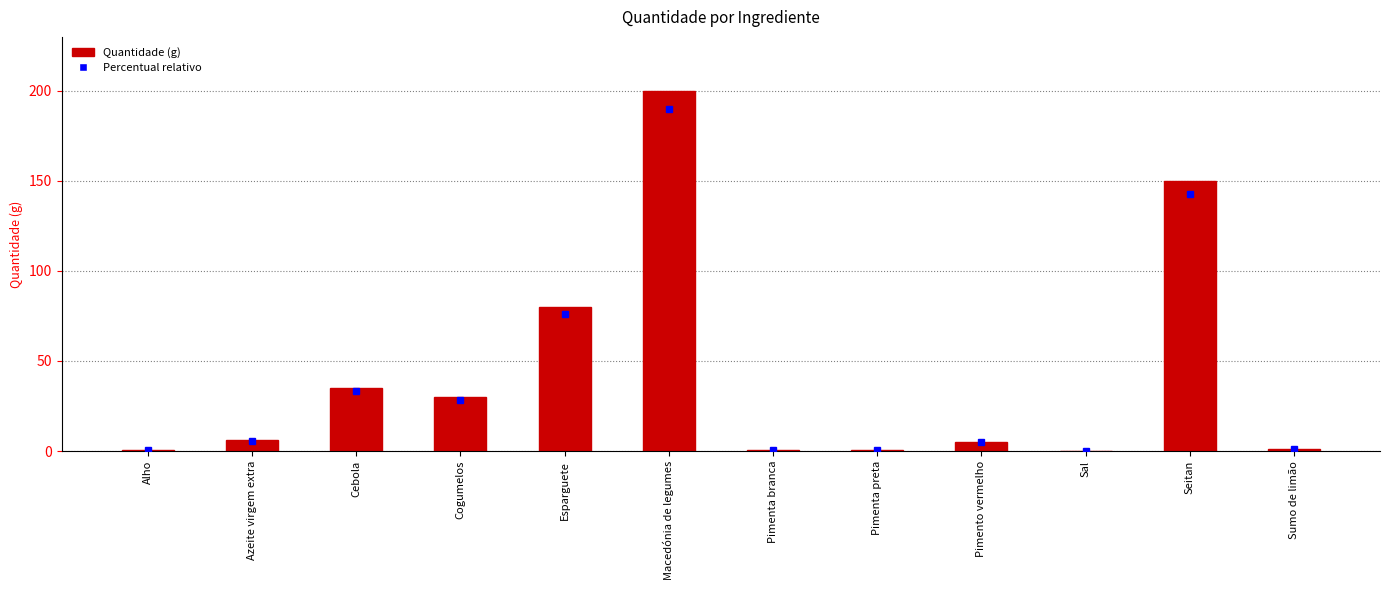

What is the change in value from Azeite virgem extra to Pimento vermelho?

-1.0